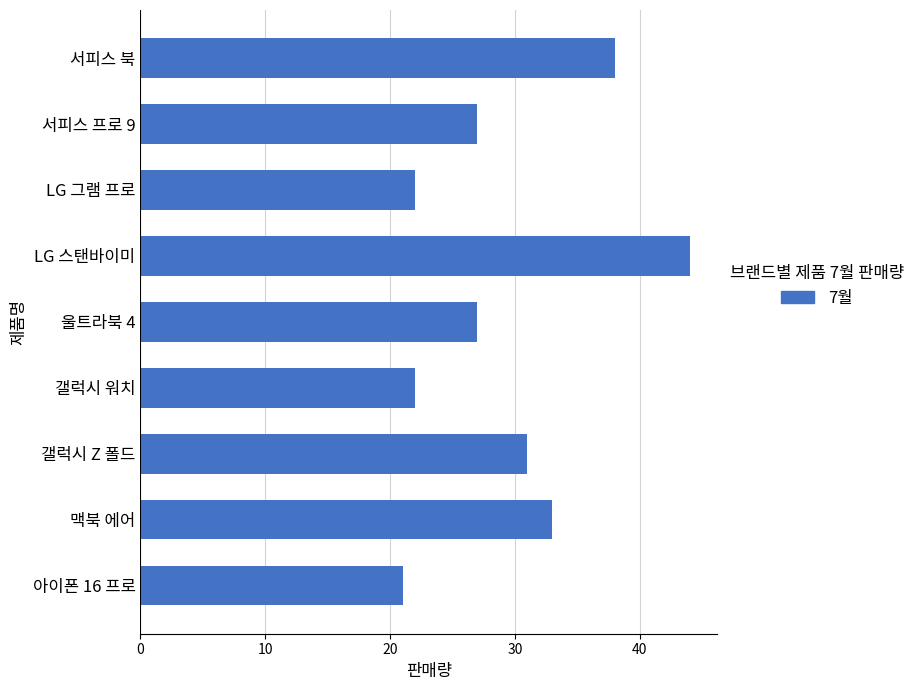

Read the value at LG 그램 프로, to the nearest 10.

20